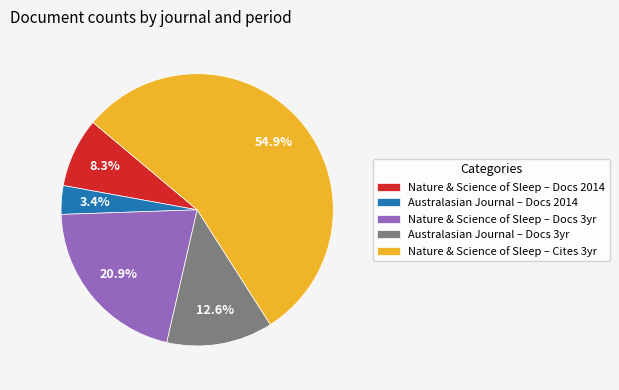

To the nearest percent, what is the average slice percentage?

20%